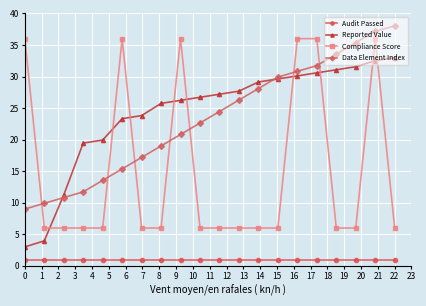

True or false: Compliance Score has more than 2 interior local peaks.

True